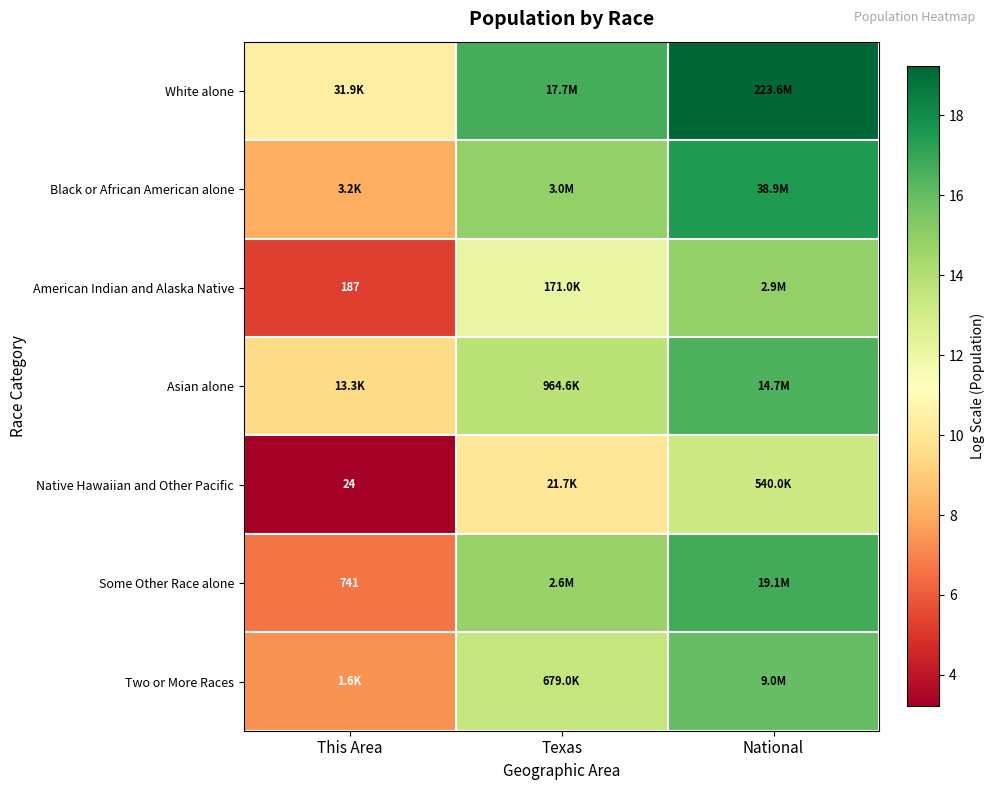

How many distinct data groups are displayed?

7